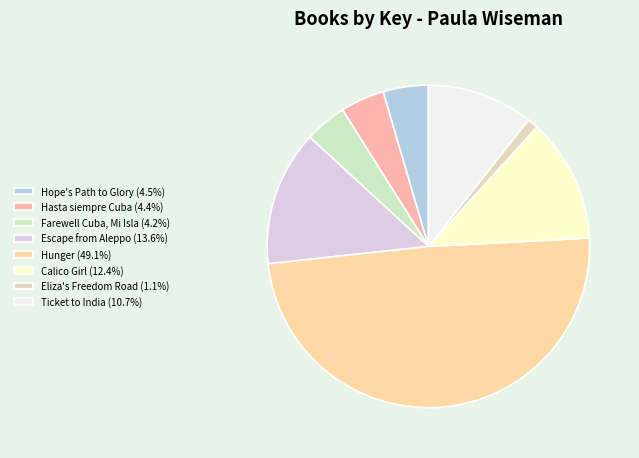

Rank the categories by value from lowest to highest.

Eliza's Freedom Road, Farewell Cuba, Mi Isla, Hasta siempre Cuba, mi isla, Hope's Path to Glory, Ticket to India, Calico Girl, Escape from Aleppo, Hunger